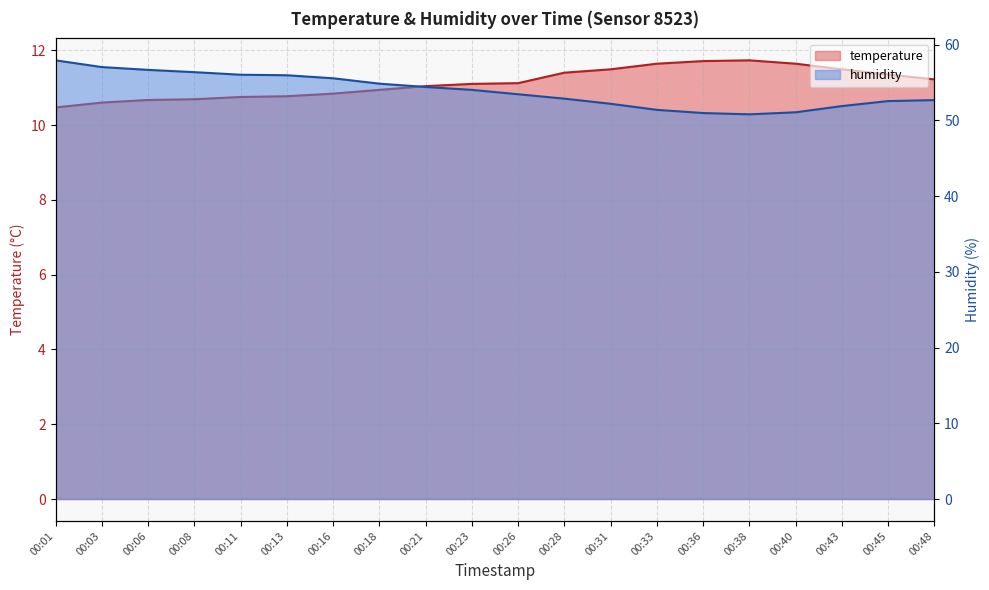

Count the number of data series in this chart.

2